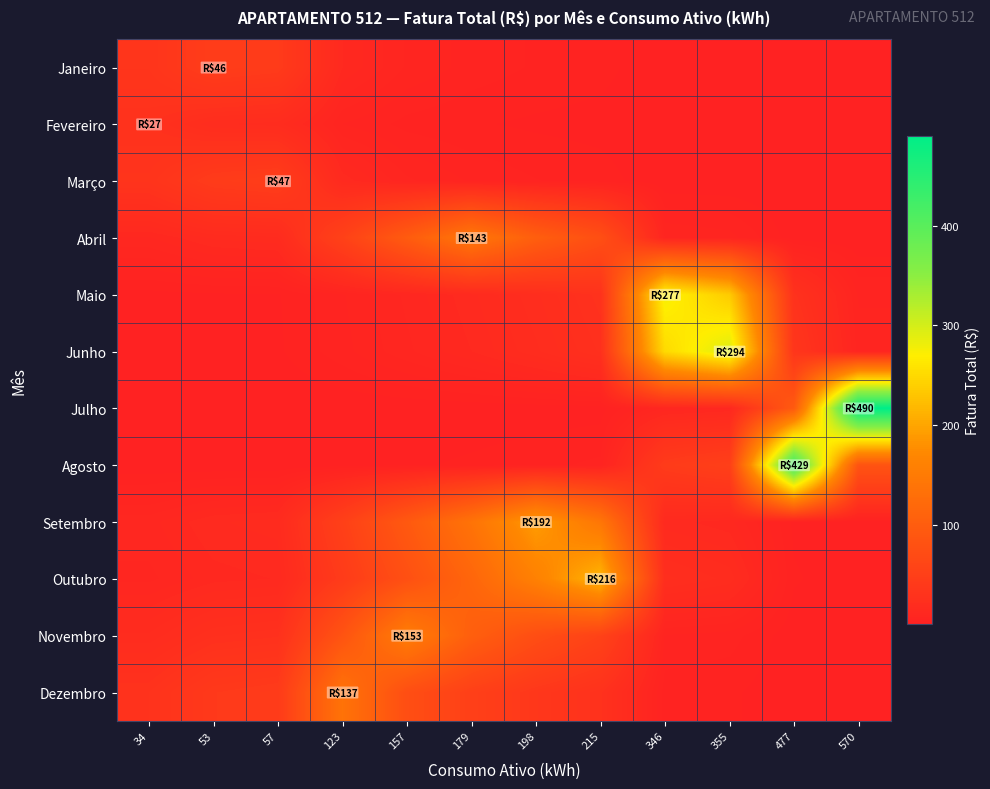

How many series are shown in this chart?

12